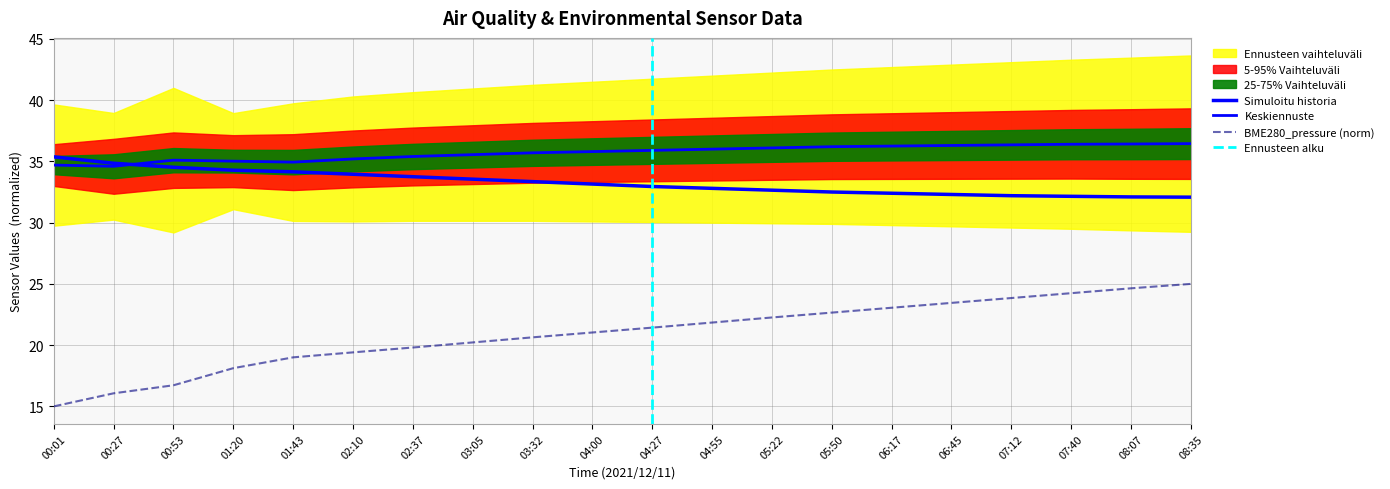

What is the label of the 20th point from the right?

00:01